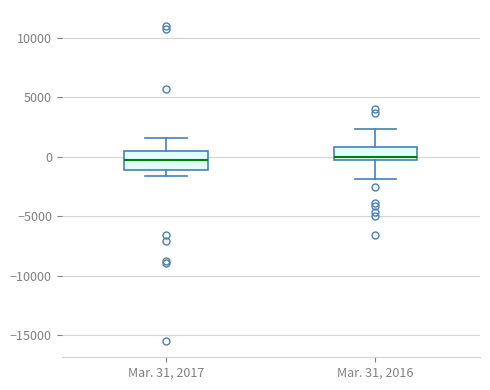

Reading left to right, transcribe this box plot: for each box, give where its median line is, the range the box spans, and where its two whiskers end, as read against the y-axis. The values are not printed on the chart, so give them approximately, as read against the axis.

Mar. 31, 2017: median 0, box -1000 to 500, whiskers -1500 to 1500
Mar. 31, 2016: median 0, box -500 to 1000, whiskers -2000 to 2500